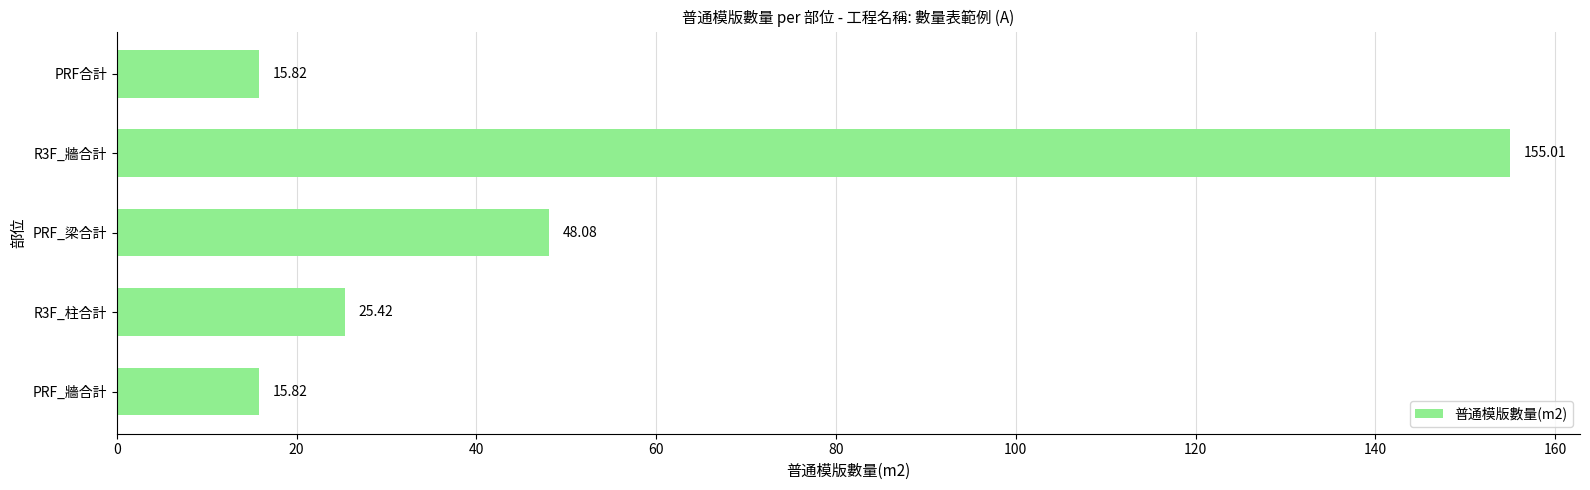

What is the change in value from R3F_柱合計 to R3F_牆合計?

+129.6